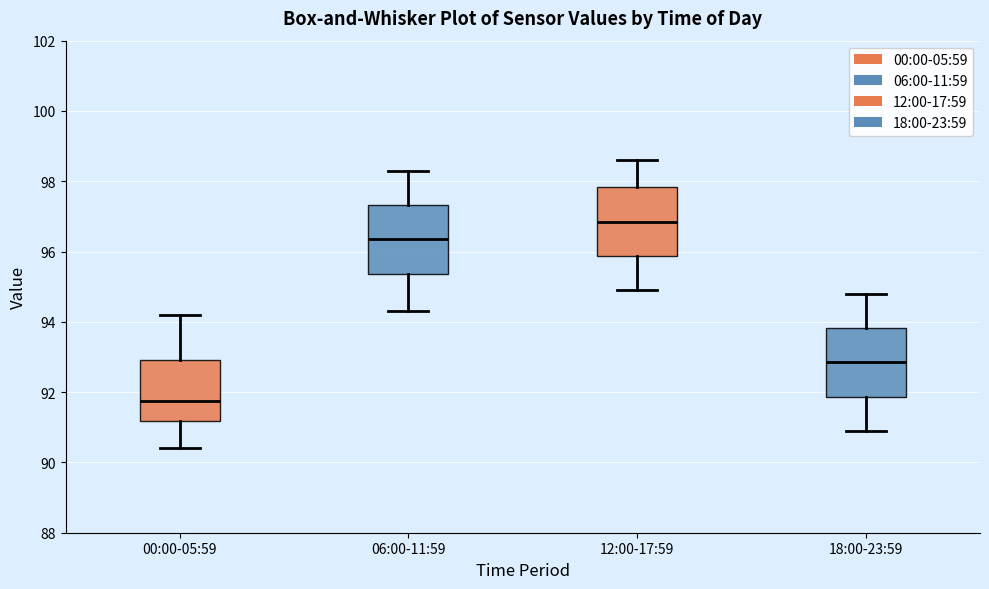

Reading left to right, read every box against the y-axis: the position of its median line, the range the box covers, and the ends of its whiskers. The values are not printed on the chart, so give them approximately, as read against the axis.

00:00-05:59: median 91.8, box 91.2 to 93.0, whiskers 90.4 to 94.2
06:00-11:59: median 96.4, box 95.4 to 97.4, whiskers 94.4 to 98.4
12:00-17:59: median 96.8, box 95.8 to 97.8, whiskers 95.0 to 98.6
18:00-23:59: median 92.8, box 91.8 to 93.8, whiskers 91.0 to 94.8